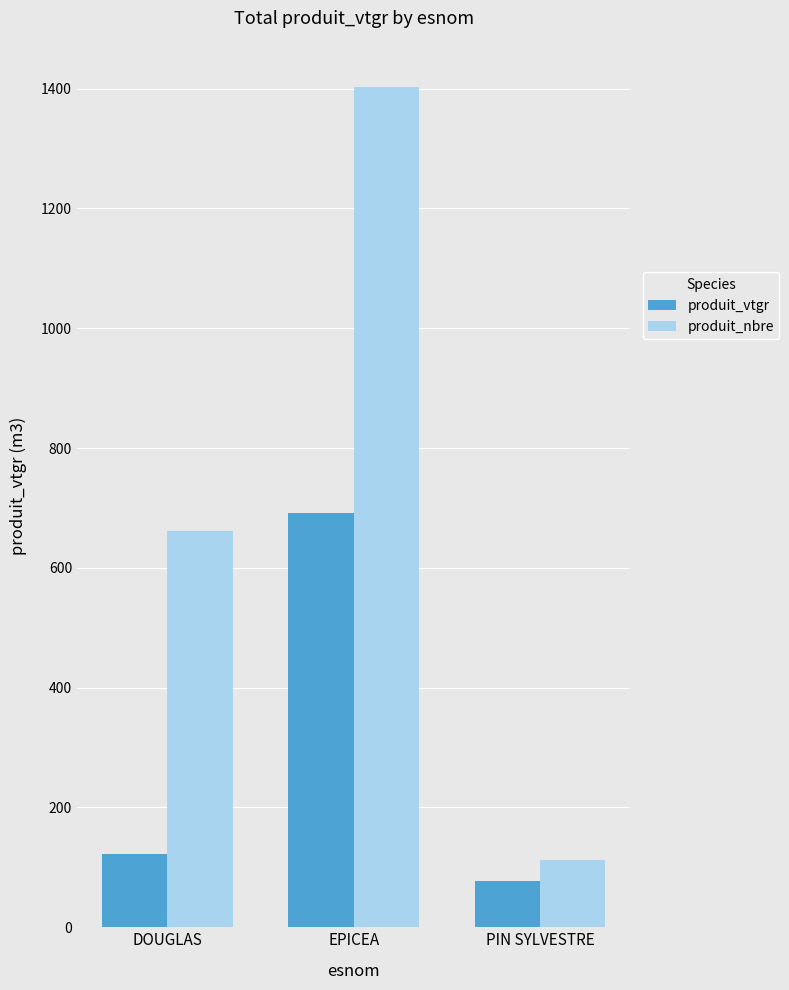

What position from the left is EPICEA?

2